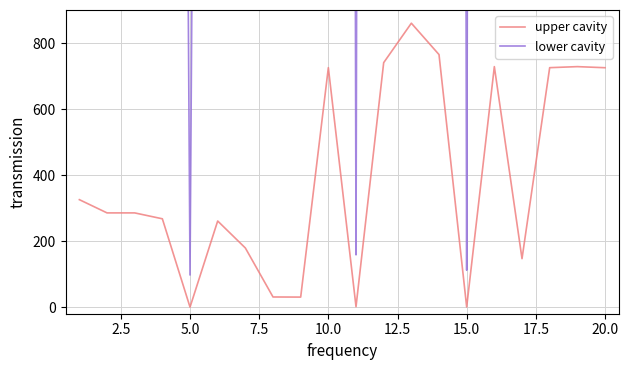

What is the difference between the maximum and second lowest values in the upper cavity series?

859.7